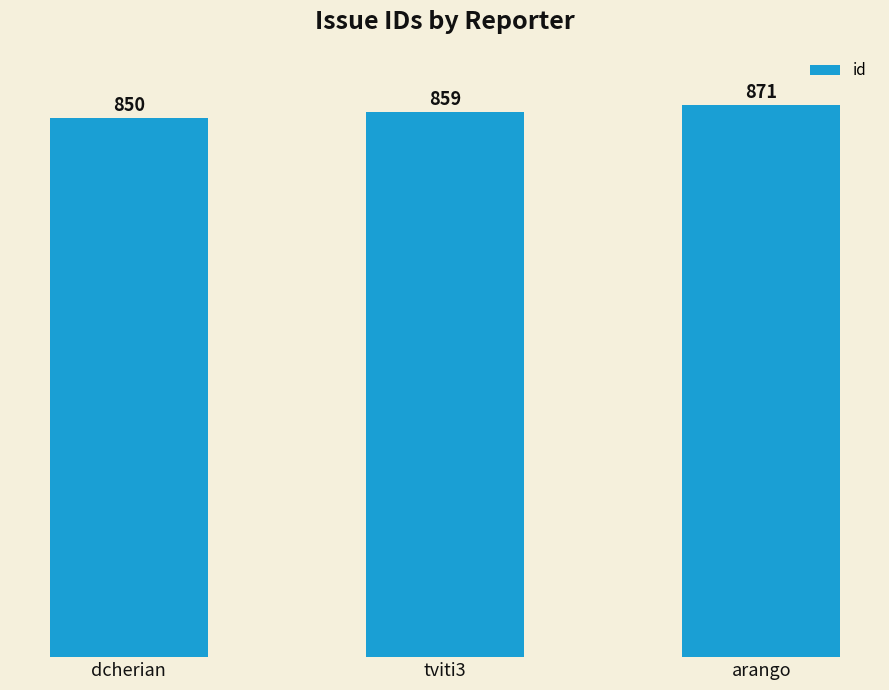

Which has a higher value, tviti3 or dcherian?

tviti3